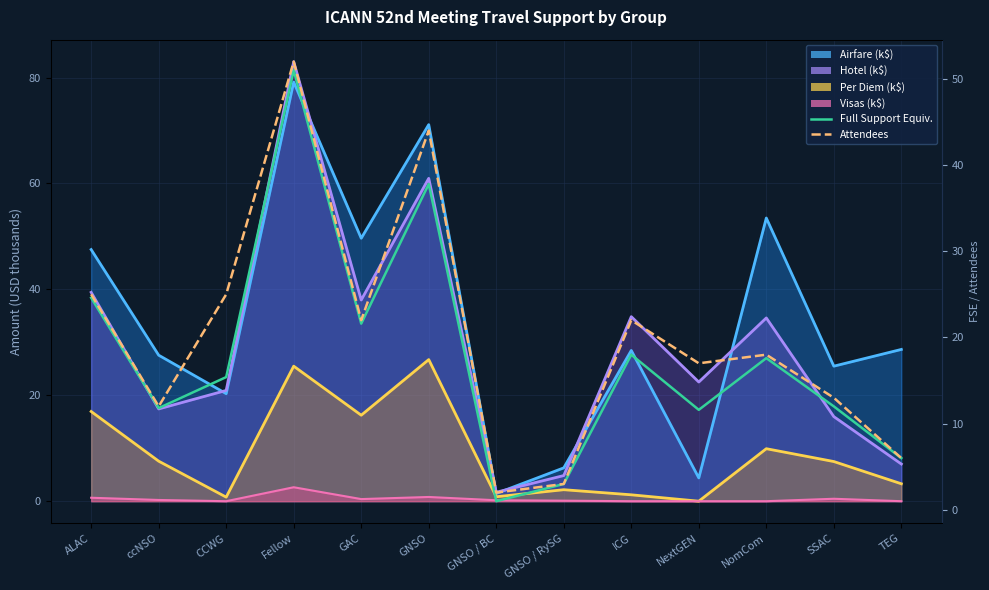

In Full Support Equiv., how many points are higher than both neighbors (excluding endpoints)?

4